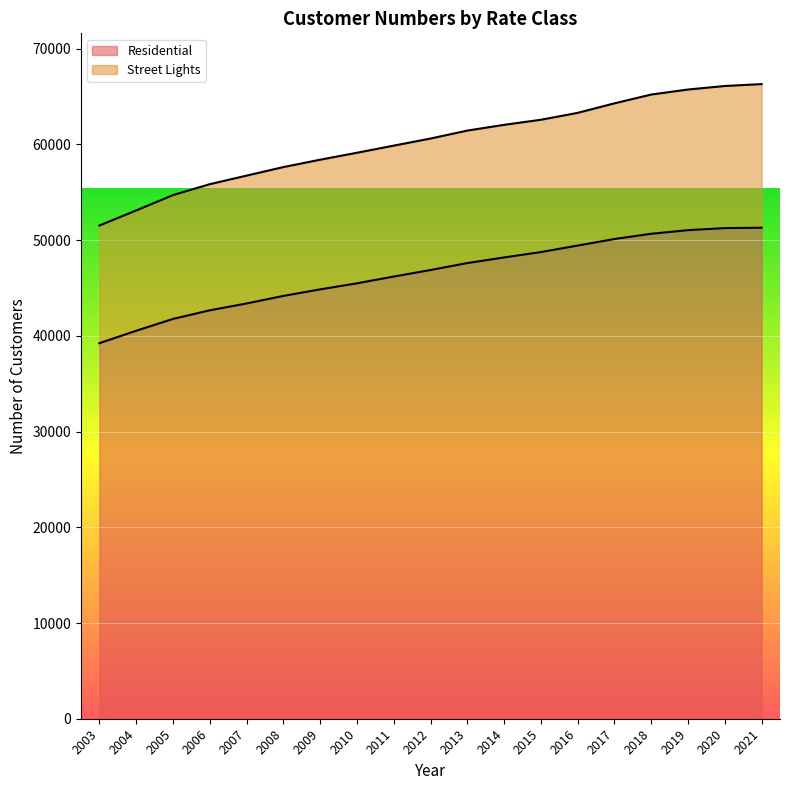

True or false: Residential has a value of 44171.5 at 2008.

True